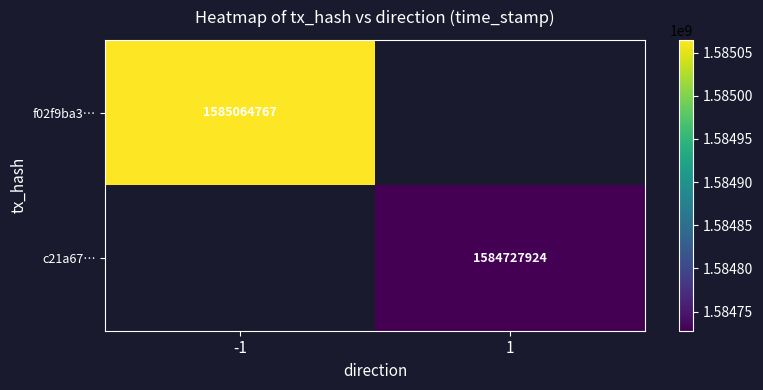

At how many categories does at least one series exceed 1585033099?

1